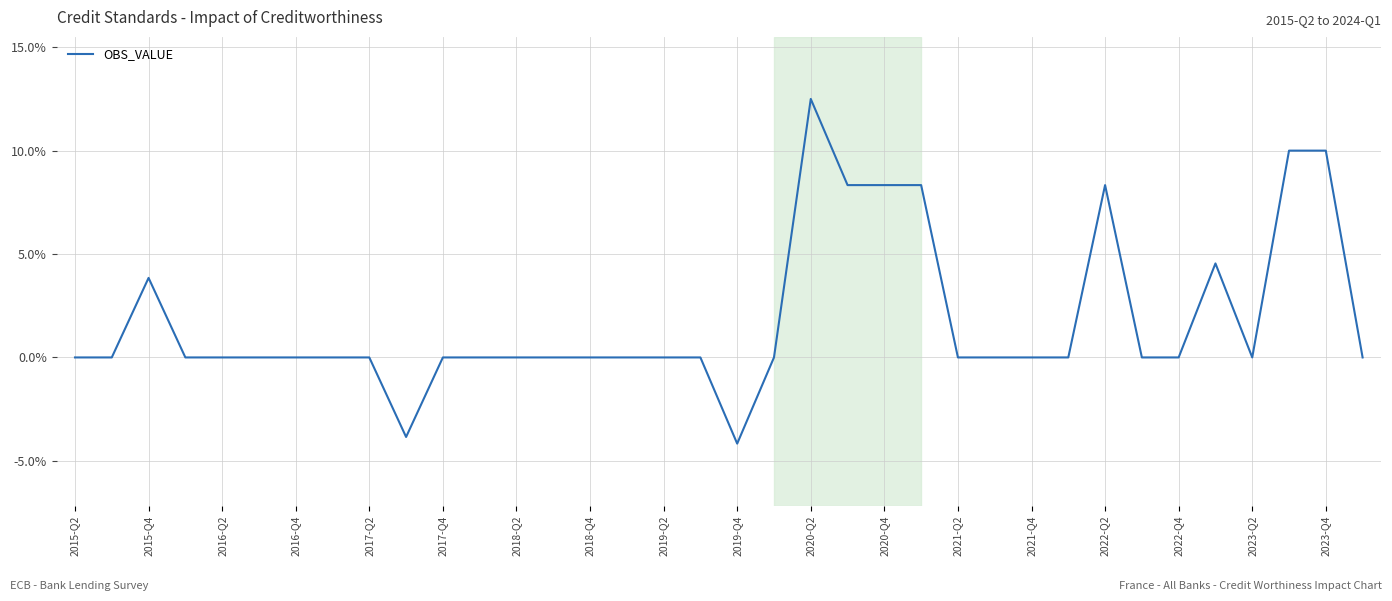

What is the difference between the maximum and minimum values?

16.7